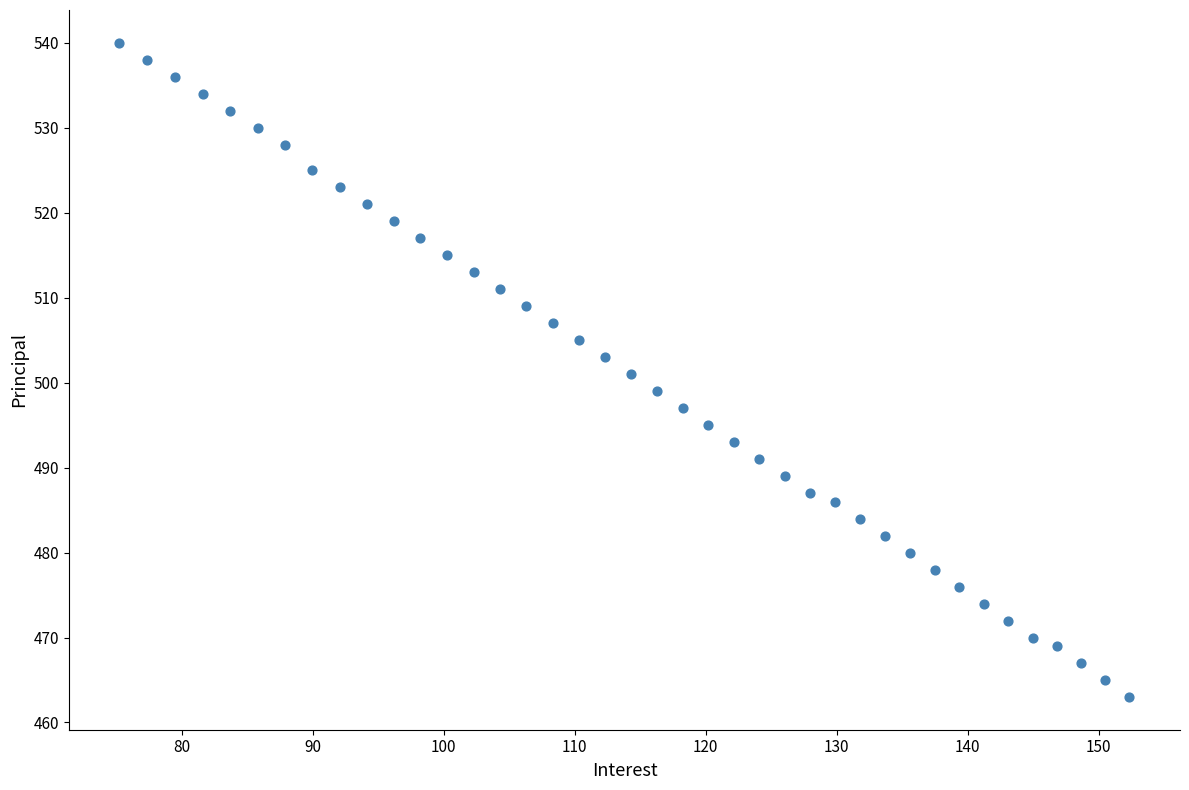

What is the range of Y values (max minus min)?

77